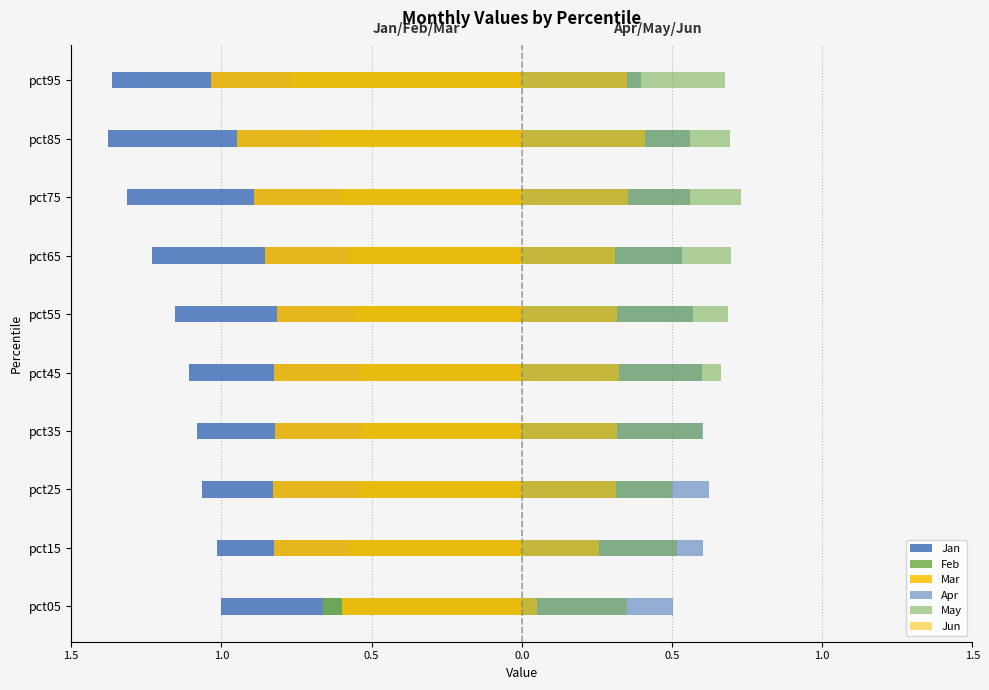

Is the value of Apr at pct25 greater than the value of Feb at pct65?

Yes